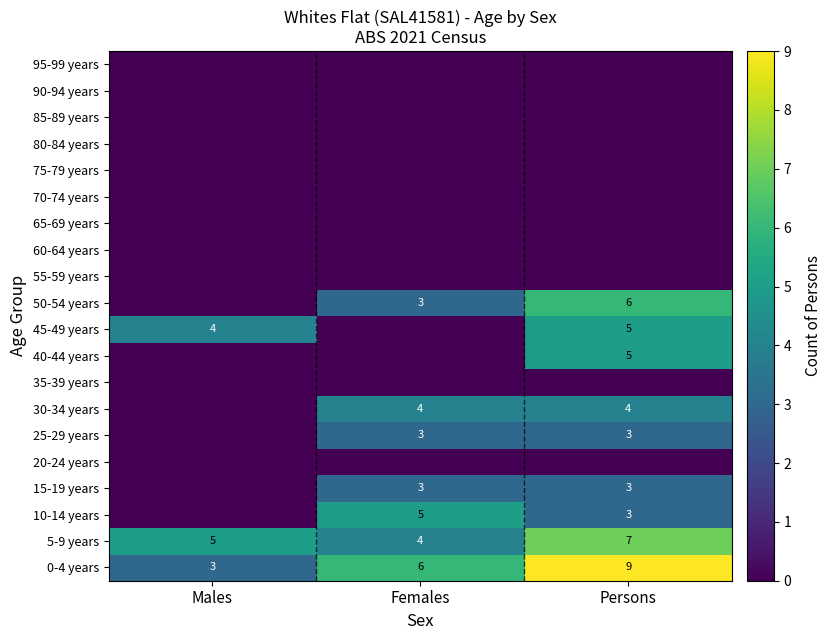

How many categories are shown in the chart?

3